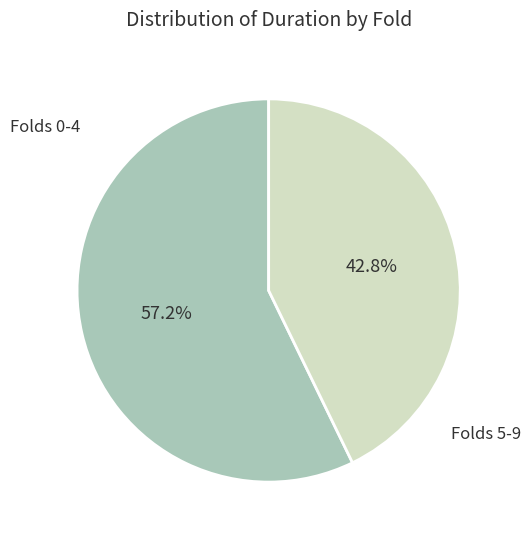

Between Folds 5-9 and Folds 0-4, which is larger?

Folds 0-4